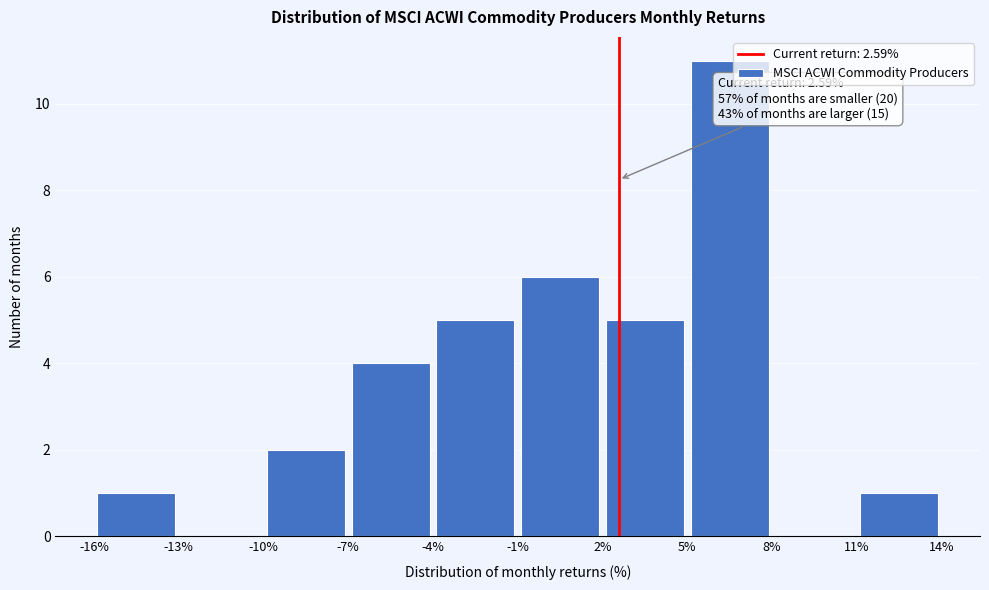

Which range on the x-axis has the tallest bar?

5% to 8%